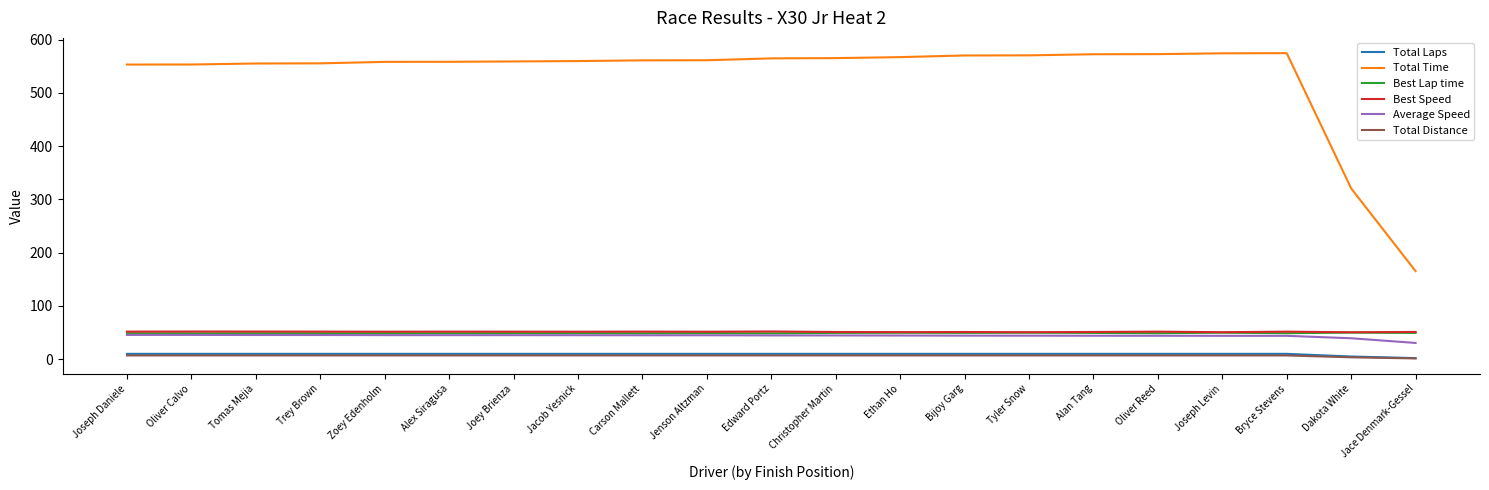

Which series has the largest total across all categories?

Total Time